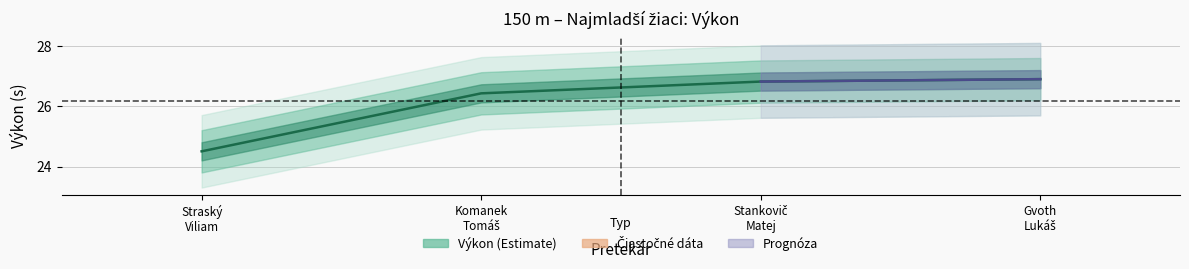

What is the sum of all values?

104.7